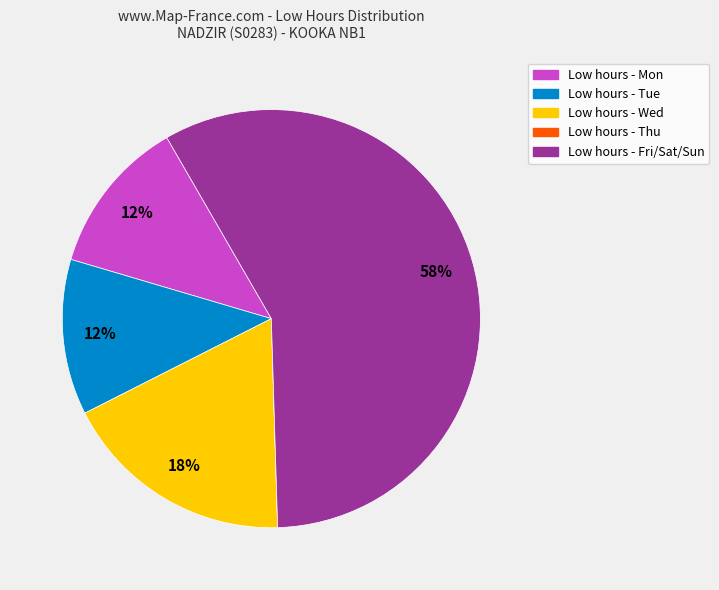

To the nearest percent, what is the difference between the largest and smallest slice percentages?

58%